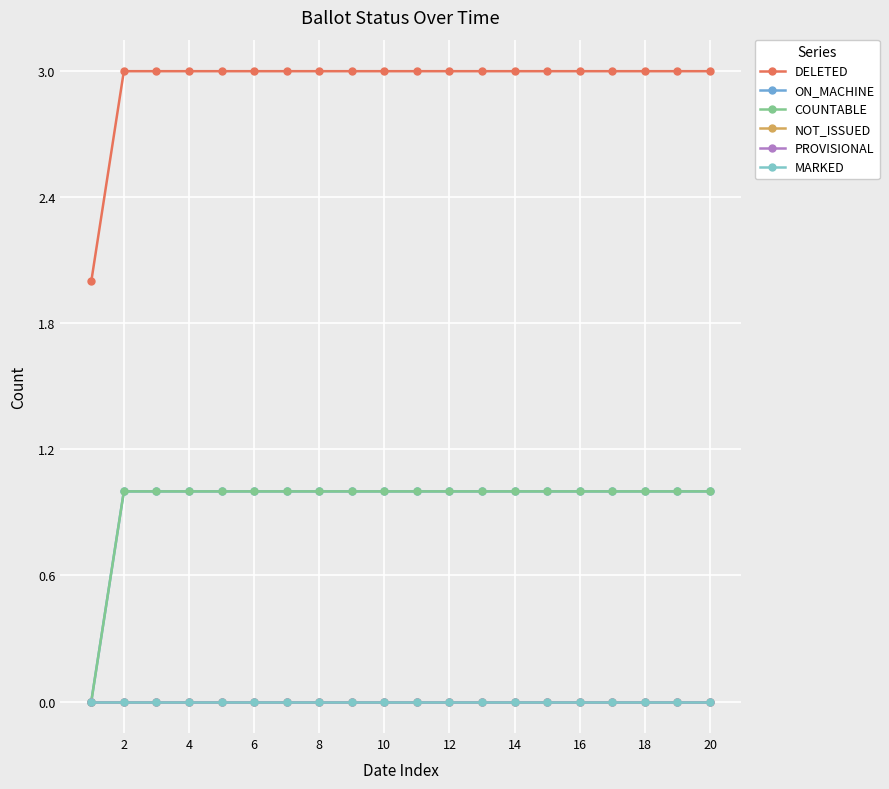

At how many categories does at least one series exceed 1?

20